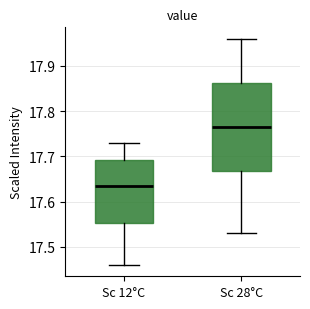

Which box has the highest median line?

Sc 28°C